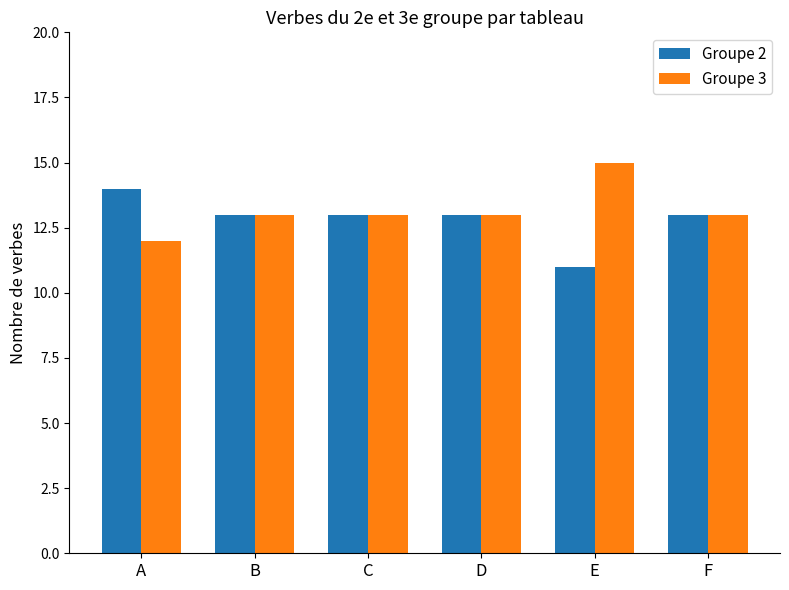

What is the minimum value shown in the chart?

11